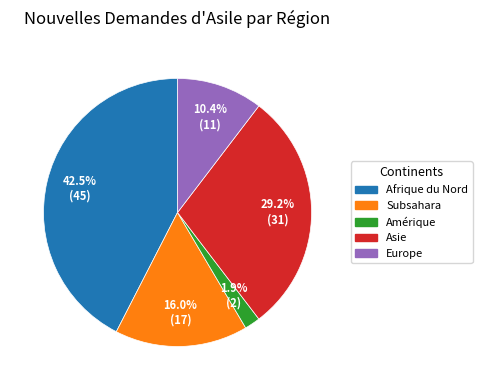

How many segments does this pie chart have?

5